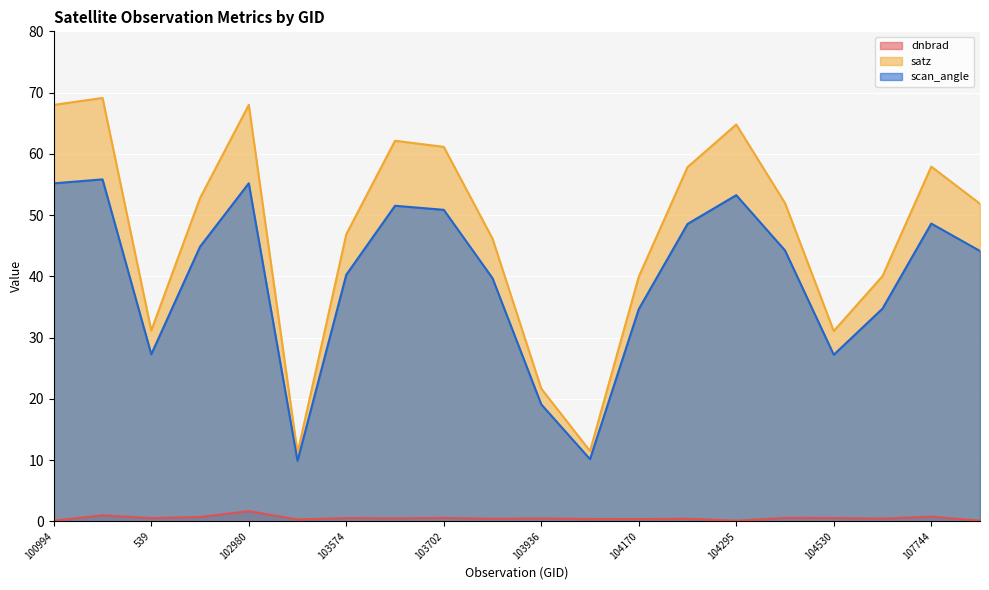

At which label does dnbrad reach its minimum?

104295